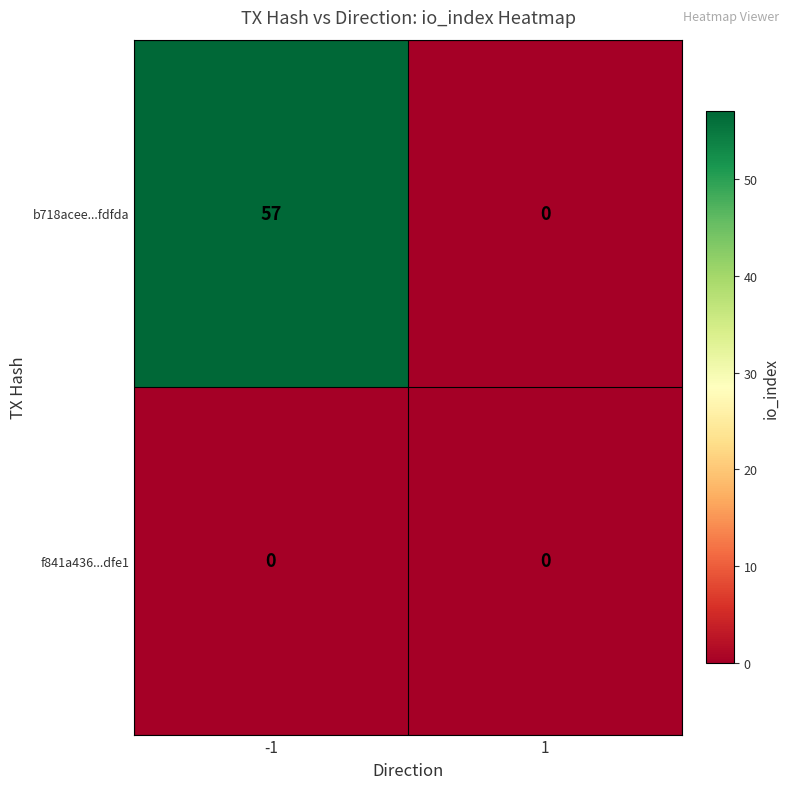

How many positive values does the b718acee...fdfda series have?

1